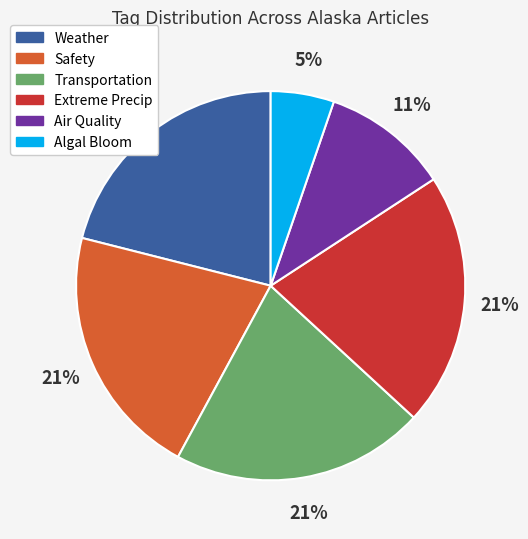

To the nearest percent, what is the average slice percentage?

17%